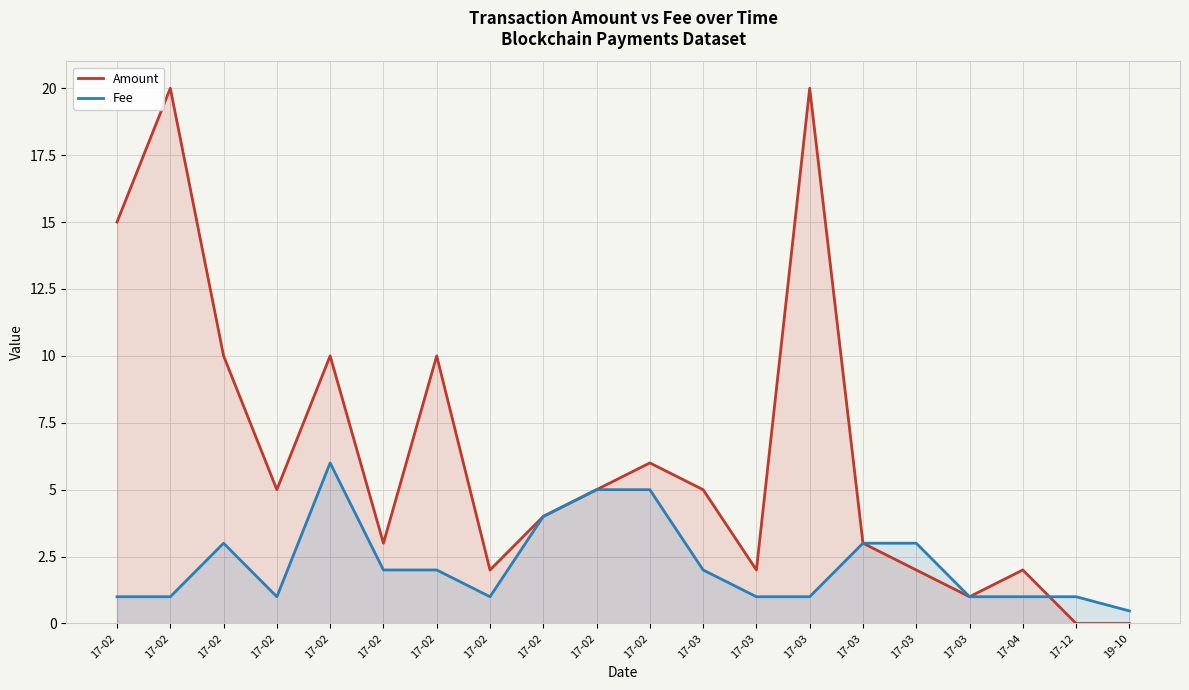

How many lines are shown in the chart?

2